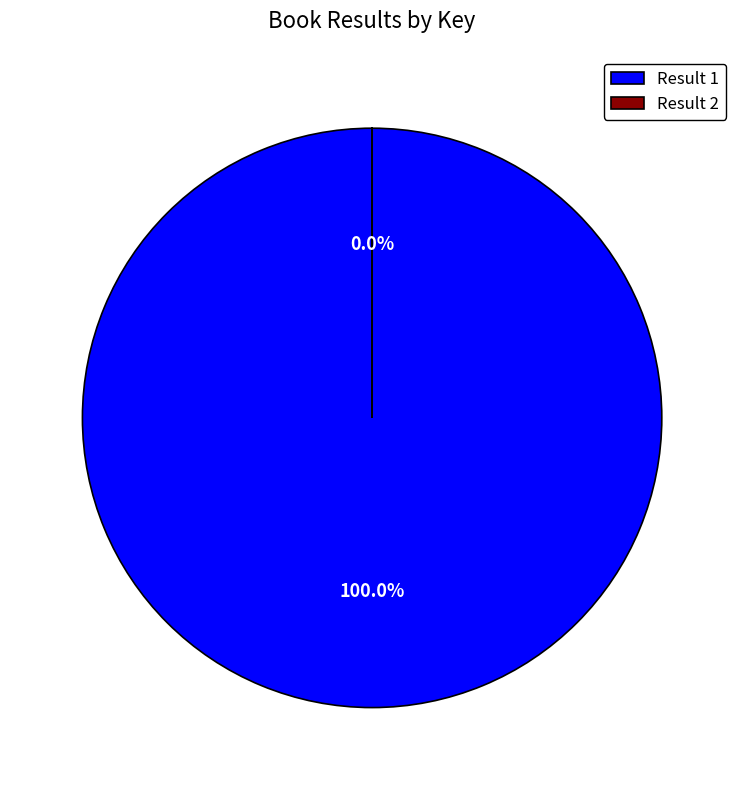

Is there a majority slice in this chart?

Yes